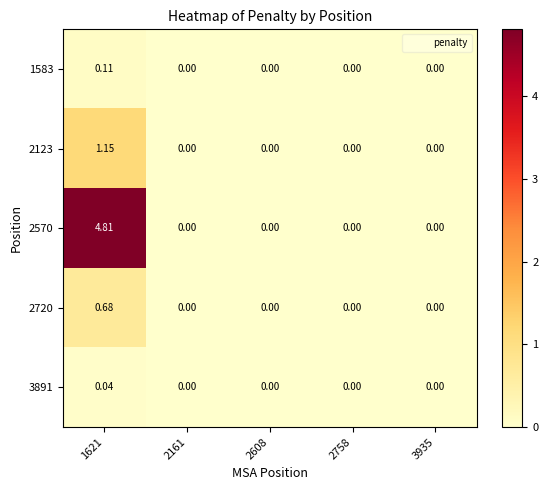

Reading left to right, list all the values displayed in this chart.

1583: 1621=0.1	2161=0.0	2608=0.0	2758=0.0	3935=0.0
2123: 1621=1.1	2161=0.0	2608=0.0	2758=0.0	3935=0.0
2570: 1621=4.8	2161=0.0	2608=0.0	2758=0.0	3935=0.0
2720: 1621=0.7	2161=0.0	2608=0.0	2758=0.0	3935=0.0
3891: 1621=0.0	2161=0.0	2608=0.0	2758=0.0	3935=0.0